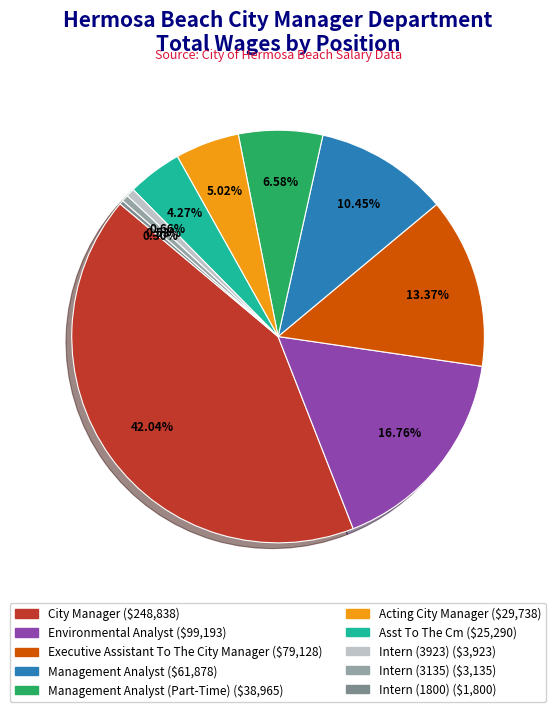

Does any single category account for the majority?

No